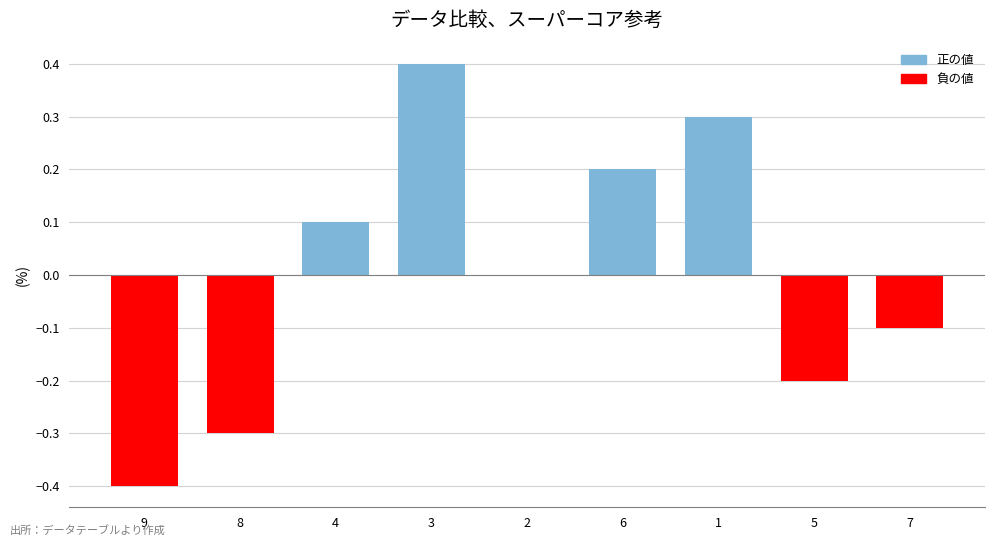

The value at 9 is -0.3. True or false?

False